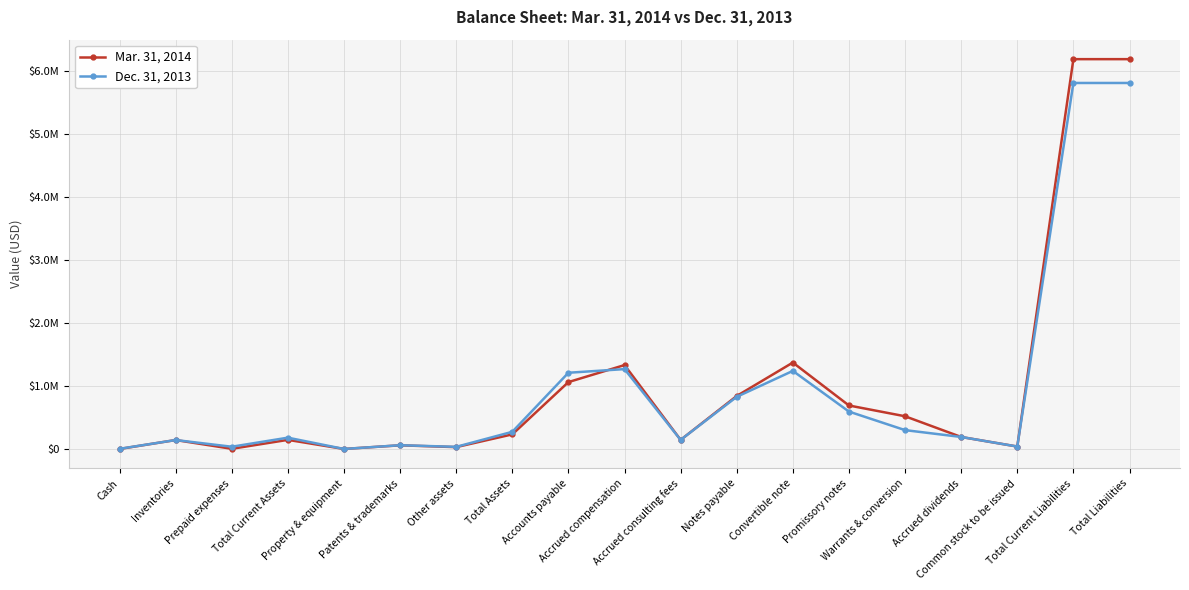

True or false: Mar. 31, 2014 has a value of 9443454 at Total Liabilities.

False